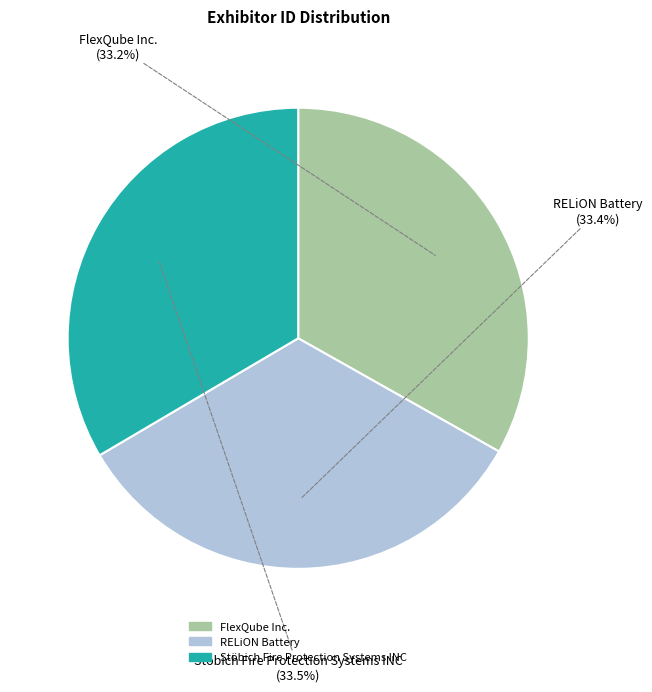

Does Stöbich Fire Protection Systems INC account for over 50% of the chart?

No